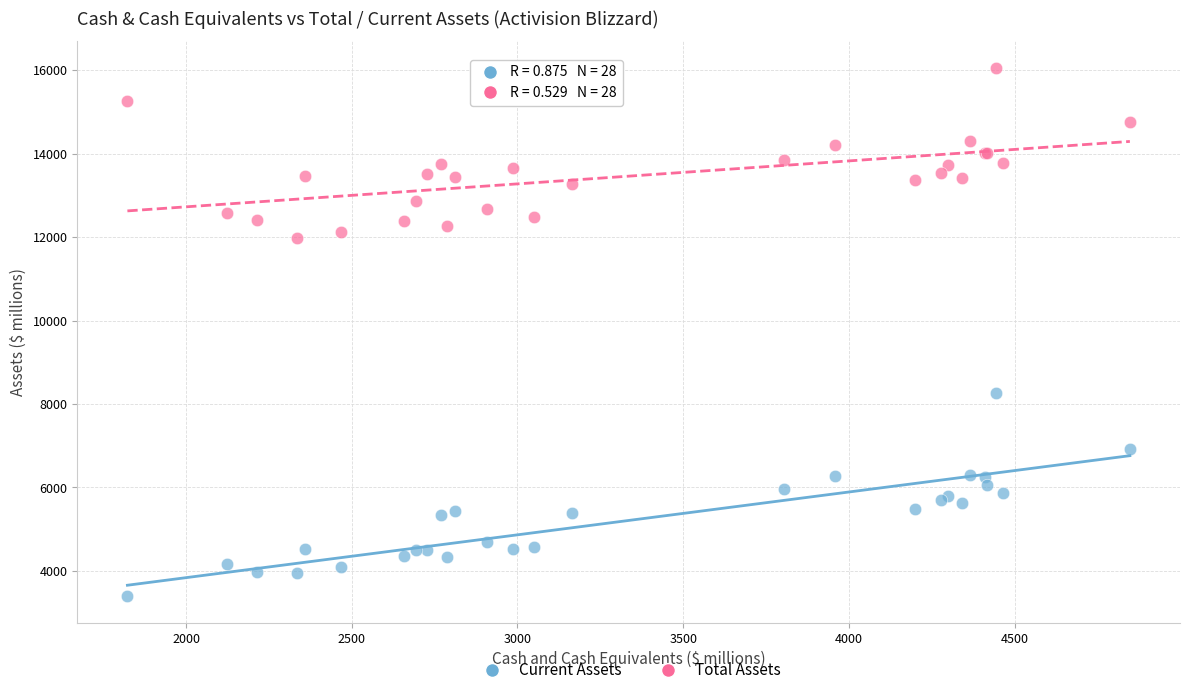

Which series contains the highest Y value?

Total Assets